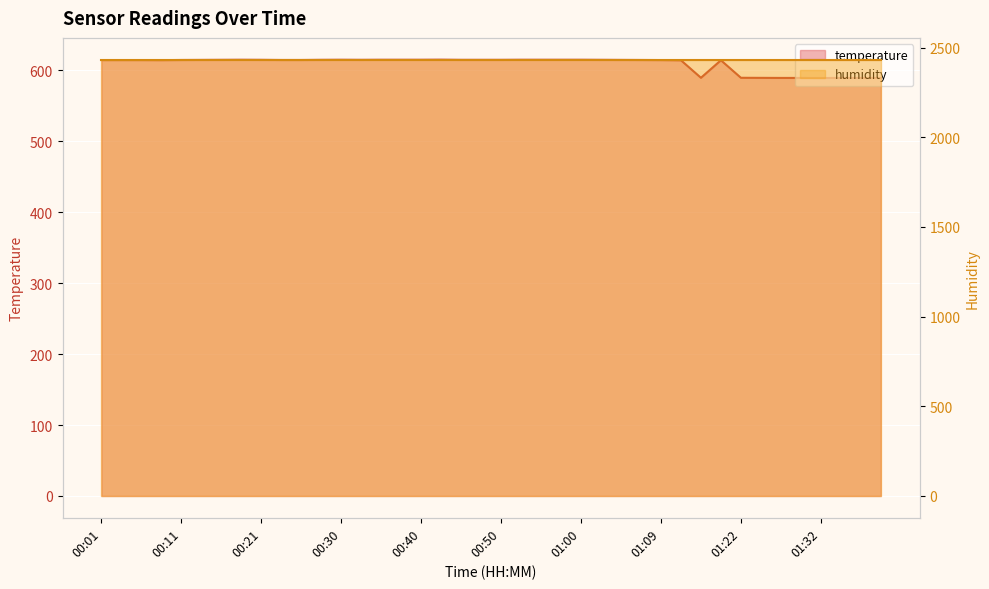

What is the average value of the temperature series?

609.2